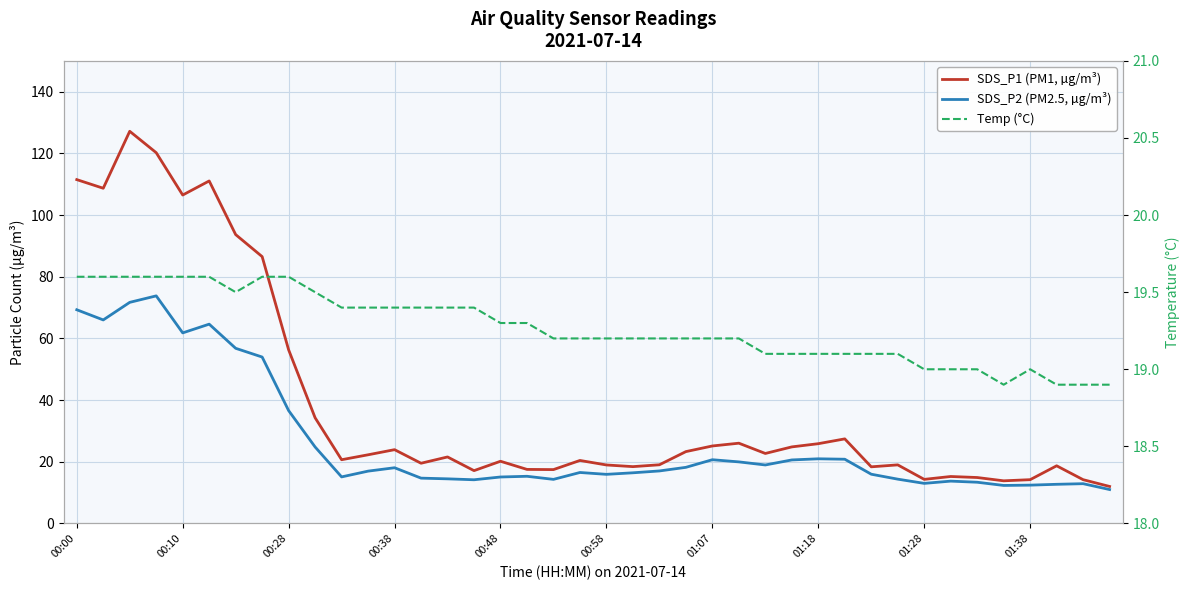

At 26, list the series in order from smallest to largest.

SDS_P2 (PM2.5, µg/m³), Temp (°C), SDS_P1 (PM1, µg/m³)